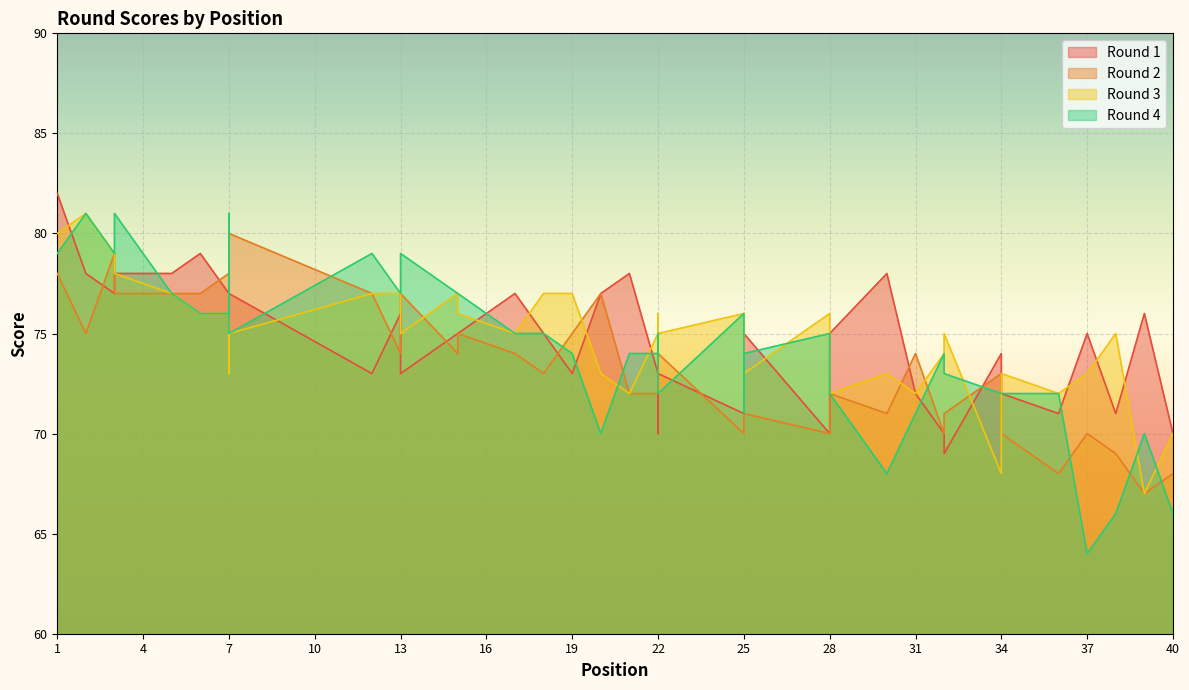

At which category is the sum across all series the highest?

1